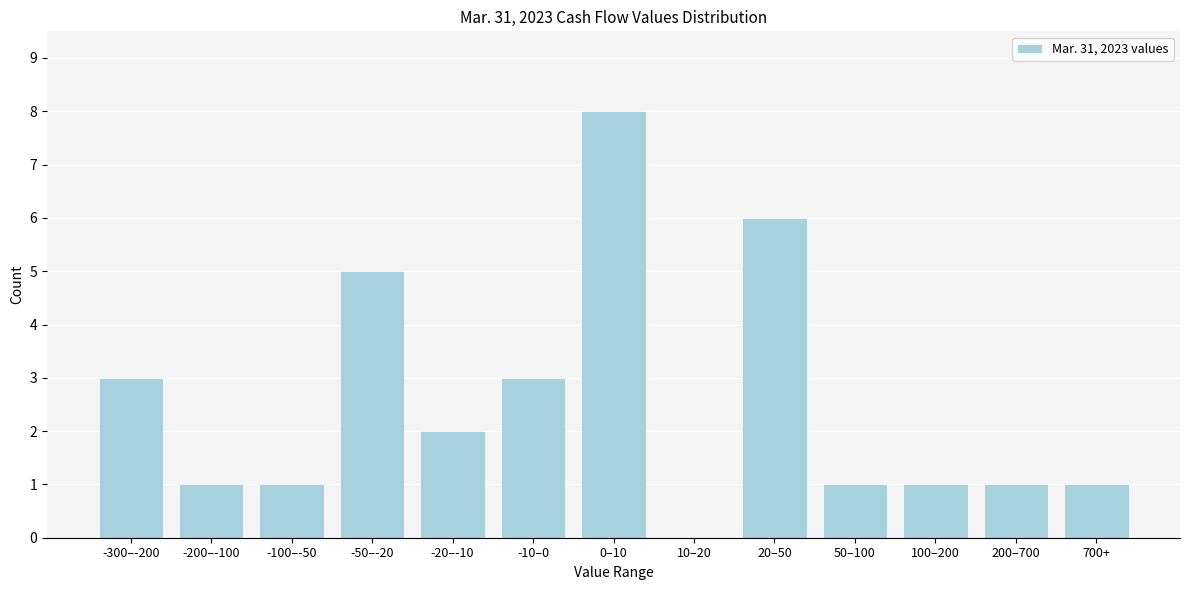

Reading right to left, extract all data points from this chart.

700+=1	200–700=1	100–200=1	50–100=1	20–50=6	10–20=0	0–10=8	-10–0=3	-20–-10=2	-50–-20=5	-100–-50=1	-200–-100=1	-300–-200=3